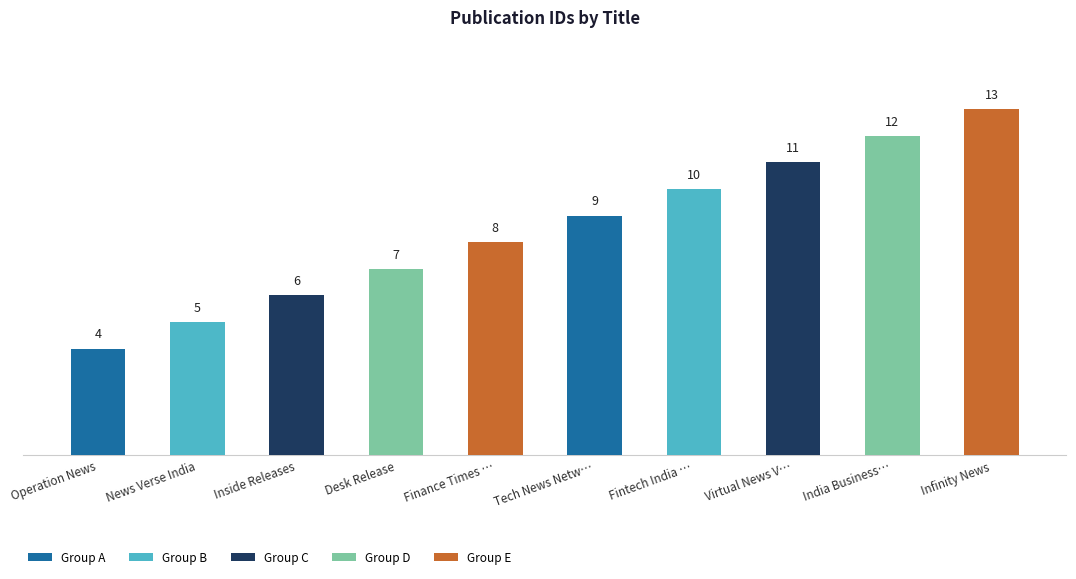

How many bars are there in total?

10